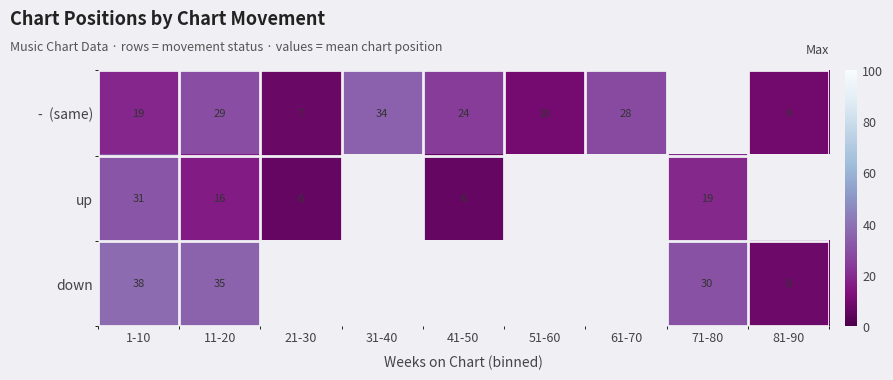

What value does the - (same) series have at 61-70?

28.0